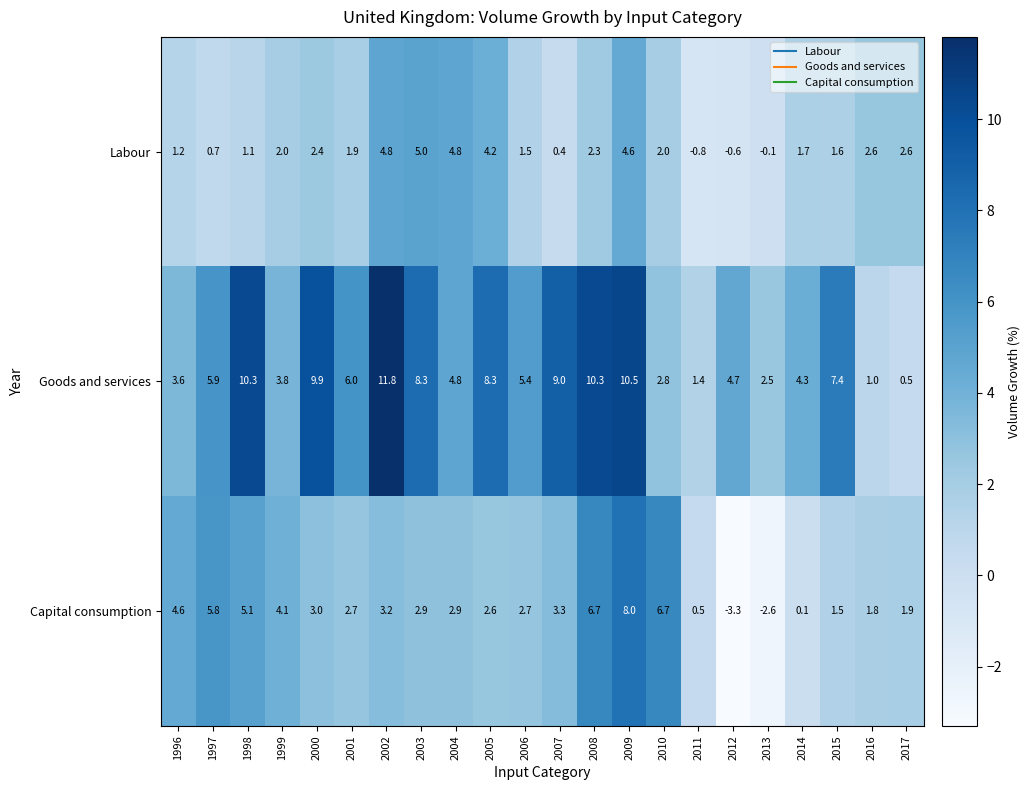

How many series are shown in this chart?

3